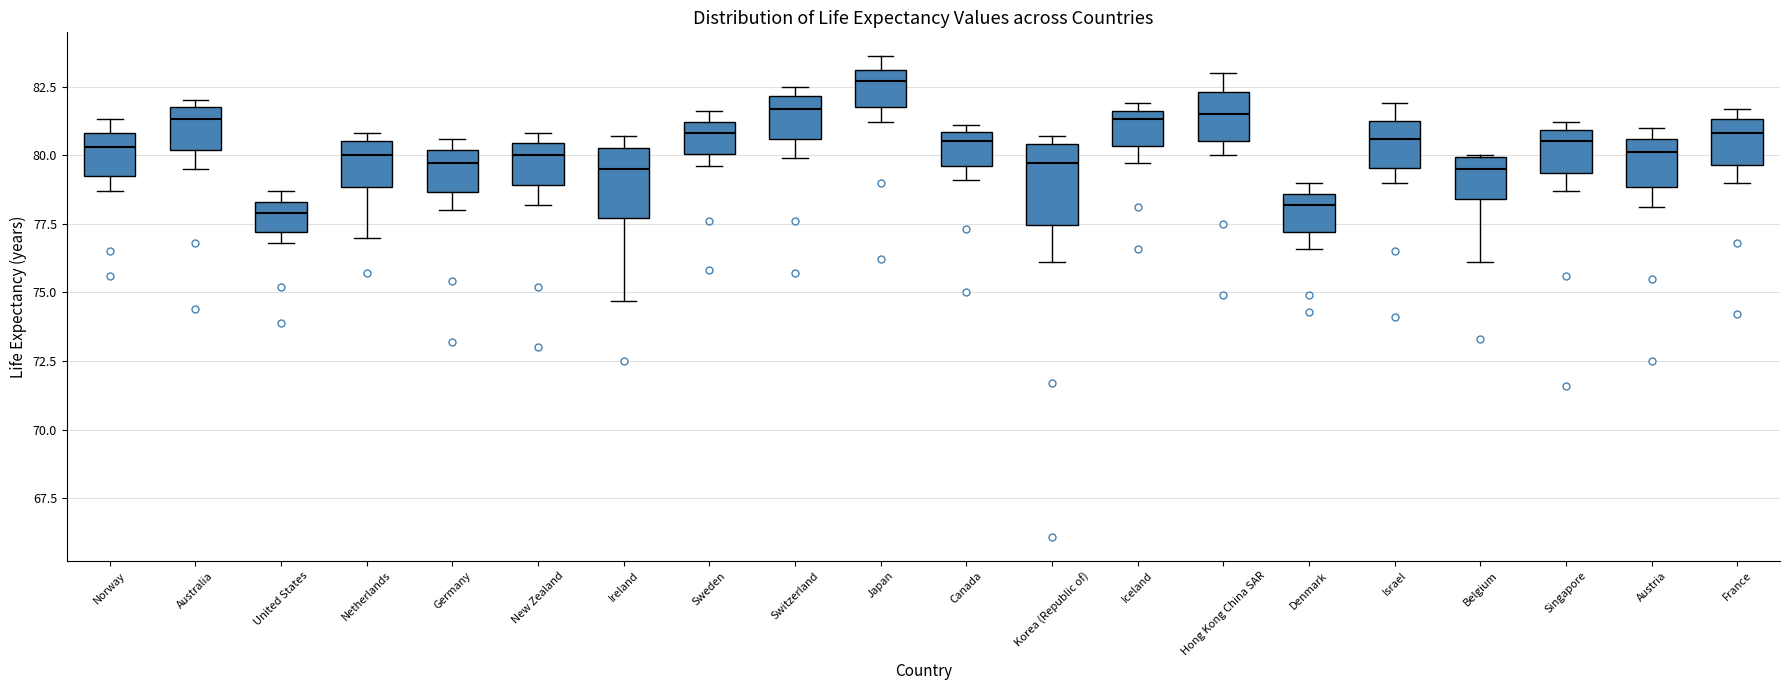

Reading left to right, transcribe this box plot: for each box, give where its median line is, the range the box spans, and where its two whiskers end, as read against the y-axis. The values are not printed on the chart, so give them approximately, as read against the axis.

Norway: median 80.5, box 79.5 to 81.0, whiskers 78.5 to 81.5
Australia: median 81.5, box 80.0 to 82.0, whiskers 79.5 to 82.0 (just above the box's upper edge)
United States: median 78.0, box 77.0 to 78.5, whiskers 77.0 (just below the box's lower edge) to 78.5 (just above the box's upper edge)
Netherlands: median 80.0, box 79.0 to 80.5, whiskers 77.0 to 81.0
Germany: median 79.5, box 78.5 to 80.0, whiskers 78.0 to 80.5
New Zealand: median 80.0, box 79.0 to 80.5, whiskers 78.0 to 81.0
Ireland: median 79.5, box 77.5 to 80.5, whiskers 74.5 to 80.5 (just above the box's upper edge)
Sweden: median 81.0 (just below the box's upper edge), box 80.0 to 81.0, whiskers 79.5 to 81.5
Switzerland: median 81.5, box 80.5 to 82.0, whiskers 80.0 to 82.5
Japan: median 82.5, box 82.0 to 83.0, whiskers 81.0 to 83.5
Canada: median 80.5, box 79.5 to 81.0, whiskers 79.0 to 81.0 (just above the box's upper edge)
Korea (Republic of): median 79.5, box 77.5 to 80.5, whiskers 76.0 to 80.5 (just above the box's upper edge)
Iceland: median 81.5 (just below the box's upper edge), box 80.5 to 81.5, whiskers 79.5 to 82.0
Hong Kong China SAR: median 81.5, box 80.5 to 82.5, whiskers 80.0 to 83.0
Denmark: median 78.0, box 77.0 to 78.5, whiskers 76.5 to 79.0
Israel: median 80.5, box 79.5 to 81.5, whiskers 79.0 to 82.0
Belgium: median 79.5, box 78.5 to 80.0, whiskers 76.0 to 80.0
Singapore: median 80.5, box 79.5 to 81.0, whiskers 78.5 to 81.0 (just above the box's upper edge)
Austria: median 80.0, box 79.0 to 80.5, whiskers 78.0 to 81.0
France: median 81.0, box 79.5 to 81.5, whiskers 79.0 to 81.5 (just above the box's upper edge)